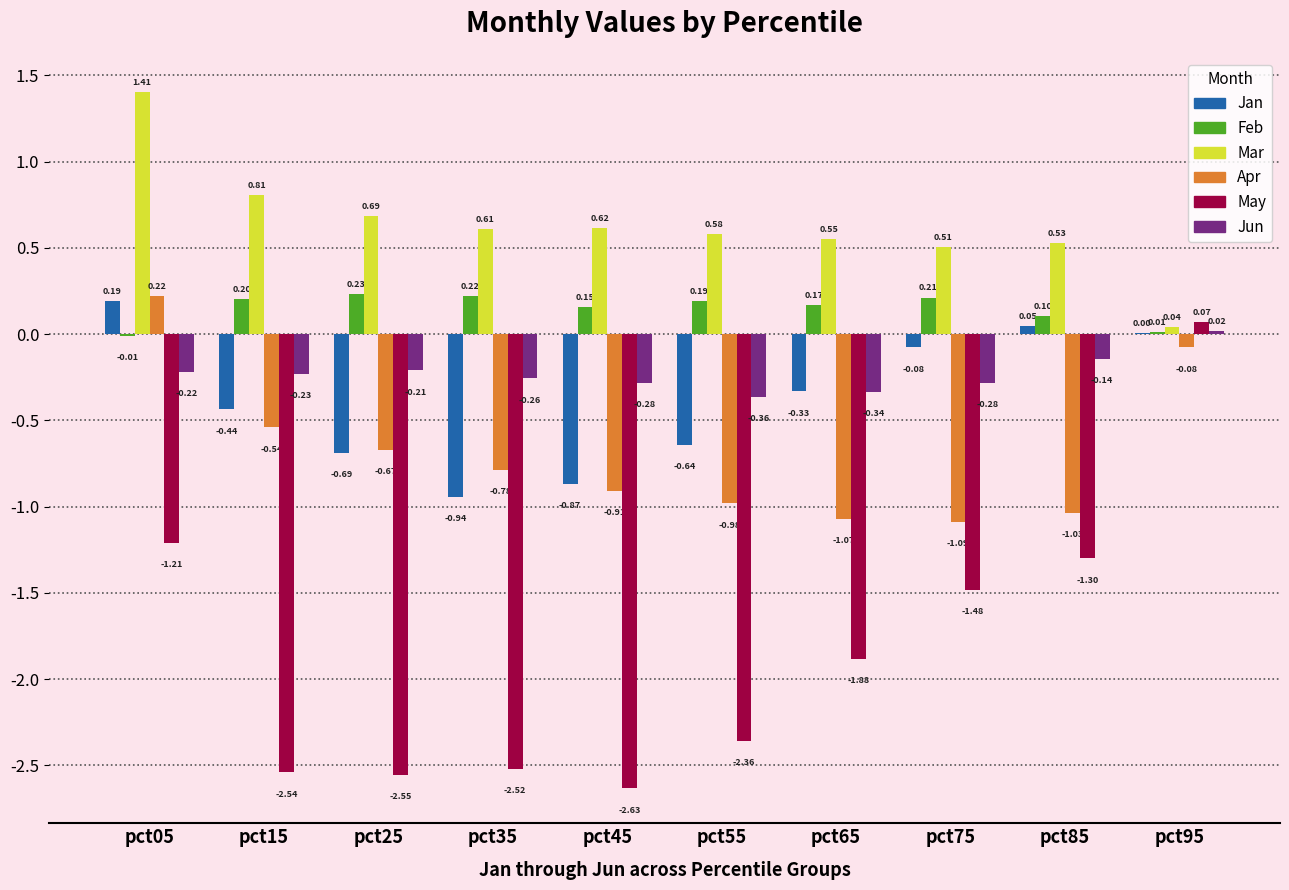

At which label is Mar closest to 0?

pct95